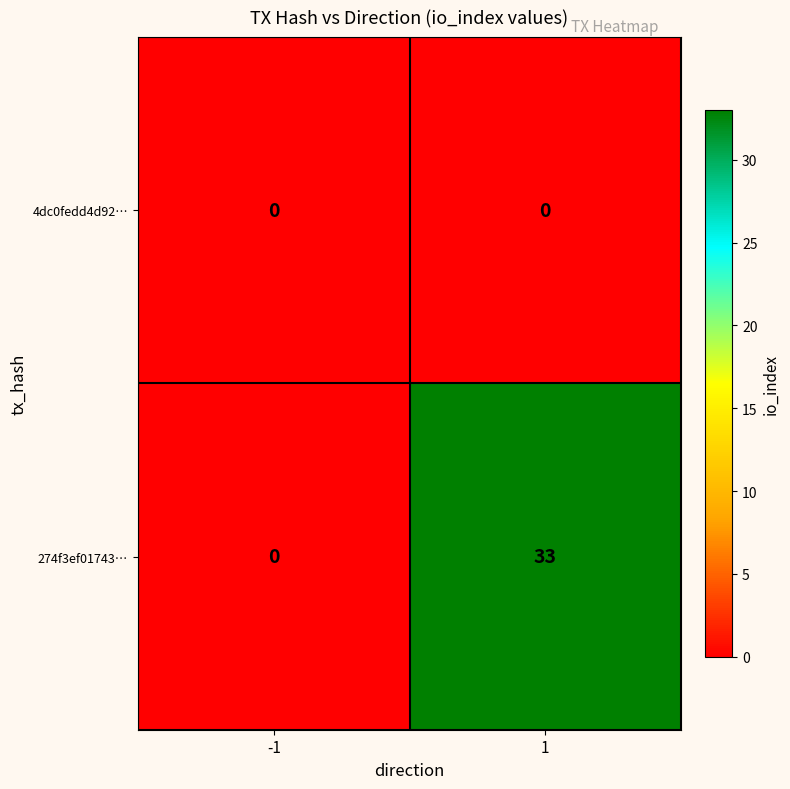

What is the difference between the maximum and minimum values in the 274f3ef01743… series?

33